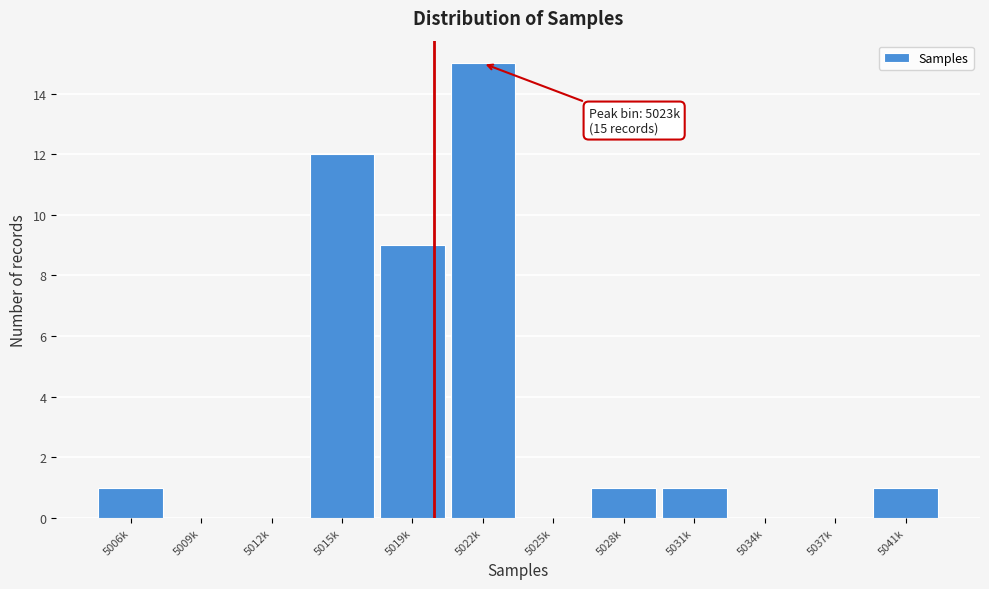

Reading right to left, transcribe all the data shown in this chart.

5041k=1	5037k=0	5034k=0	5031k=1	5028k=1	5025k=0	5022k=15	5019k=9	5015k=12	5012k=0	5009k=0	5006k=1